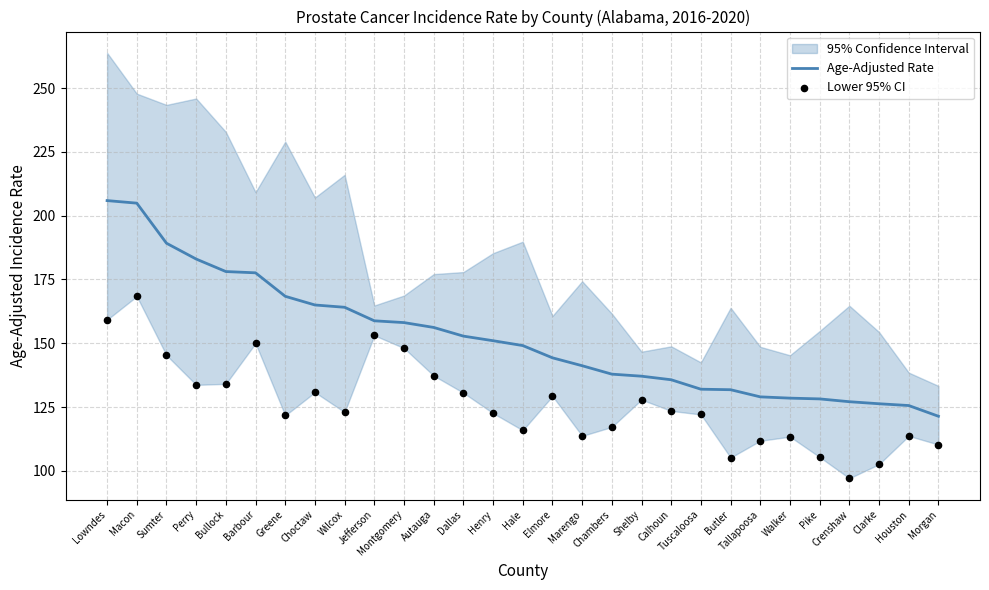

Is the value of Lower 95% CI at Greene greater than the value of Age-Adjusted Rate at Walker?

No